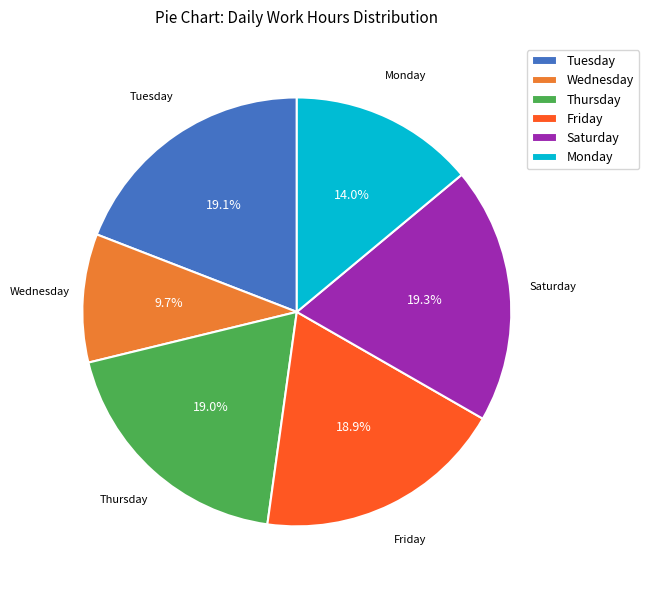

How many segments does this pie chart have?

6